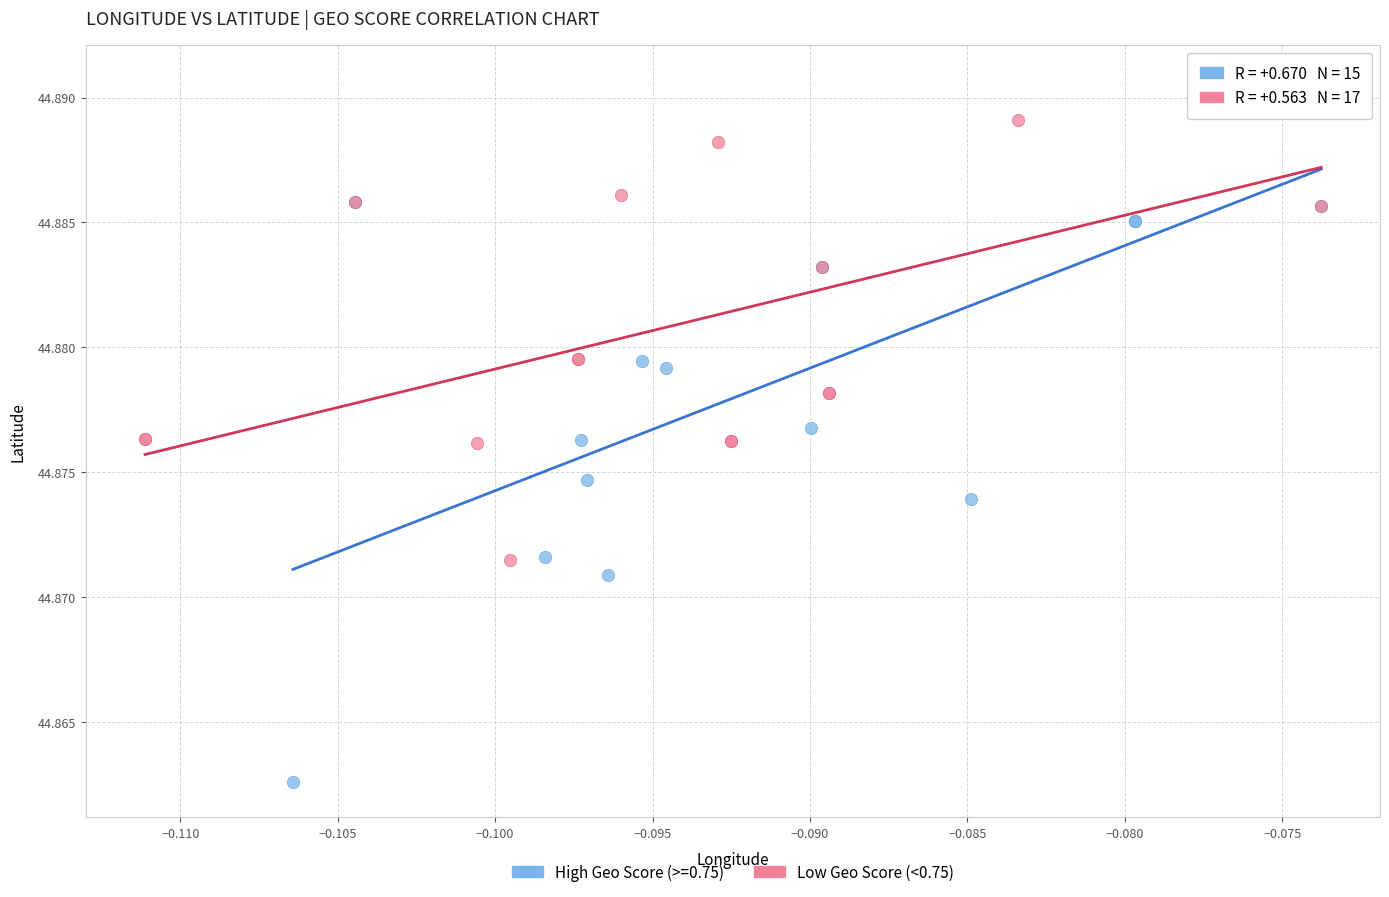

Which series has the largest Y range (max minus min)?

High Geo Score (>=0.75)